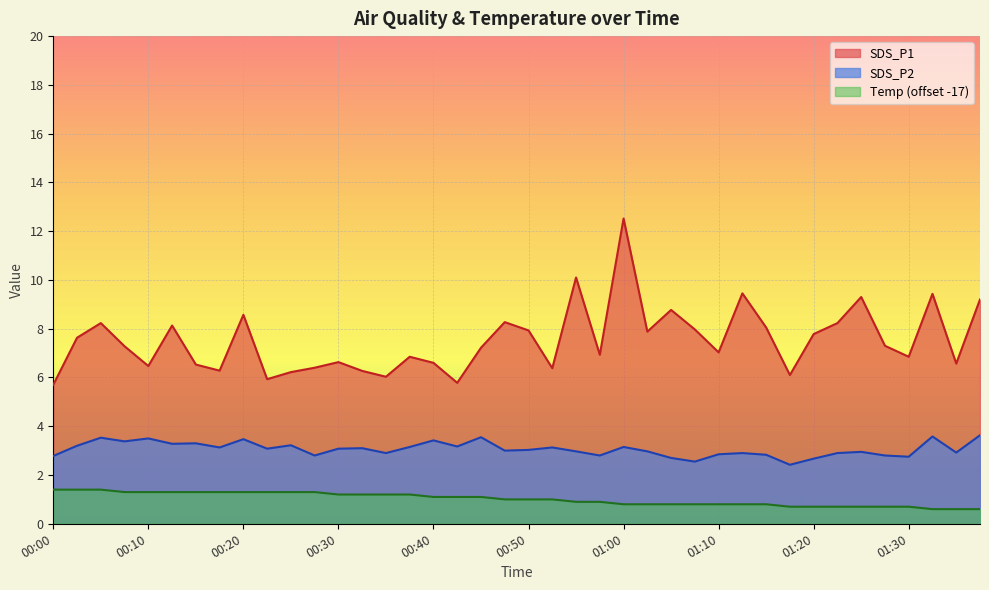

True or false: Temp and SDS_P1 cross at least once.

False